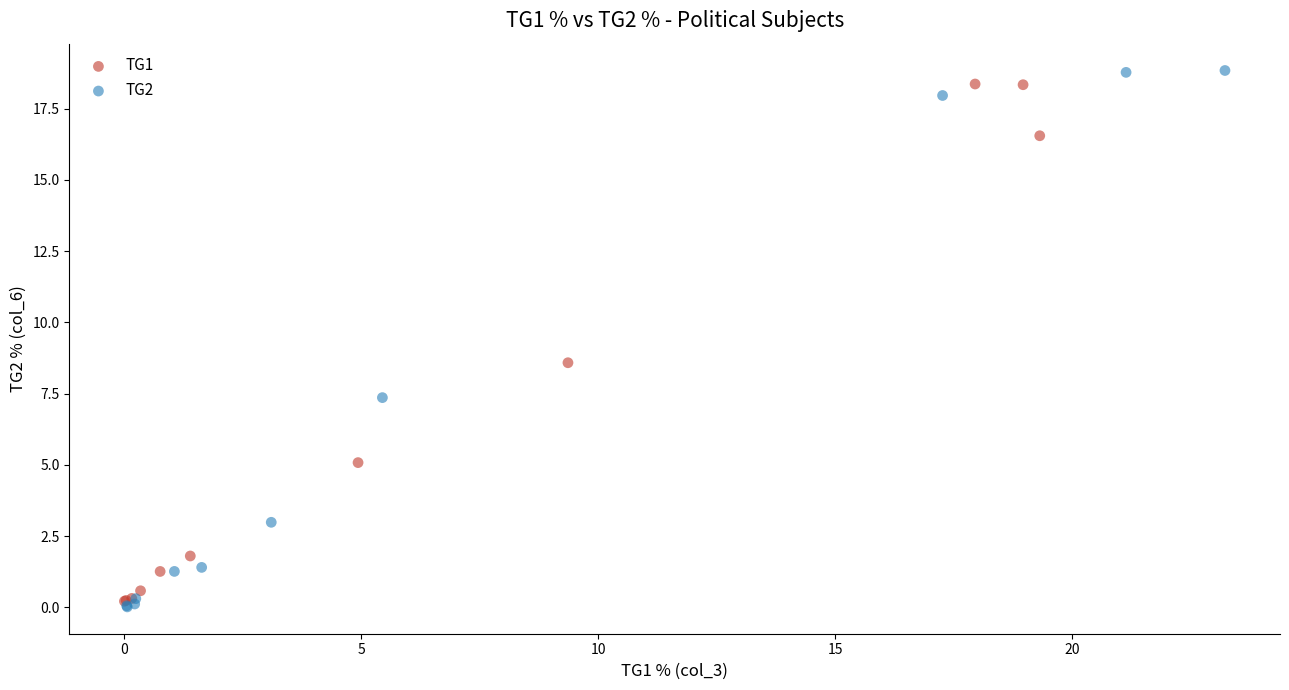

Which series has the widest spread of Y values?

TG2